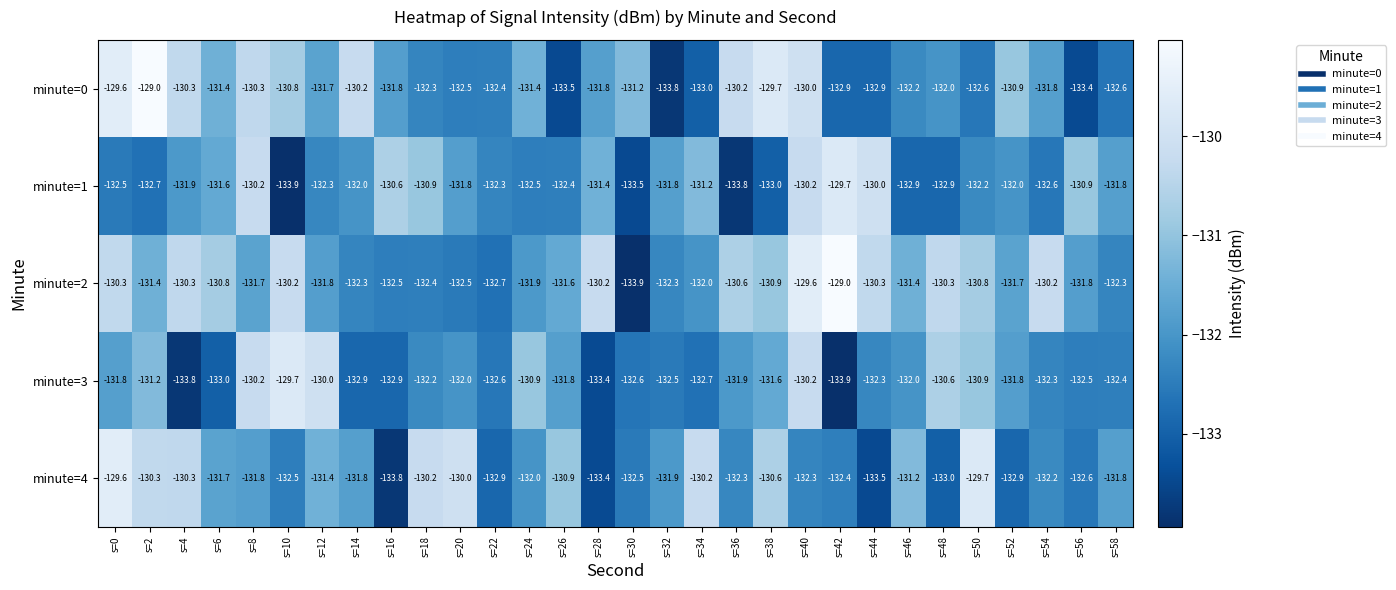

Count the number of data series in this chart.

5